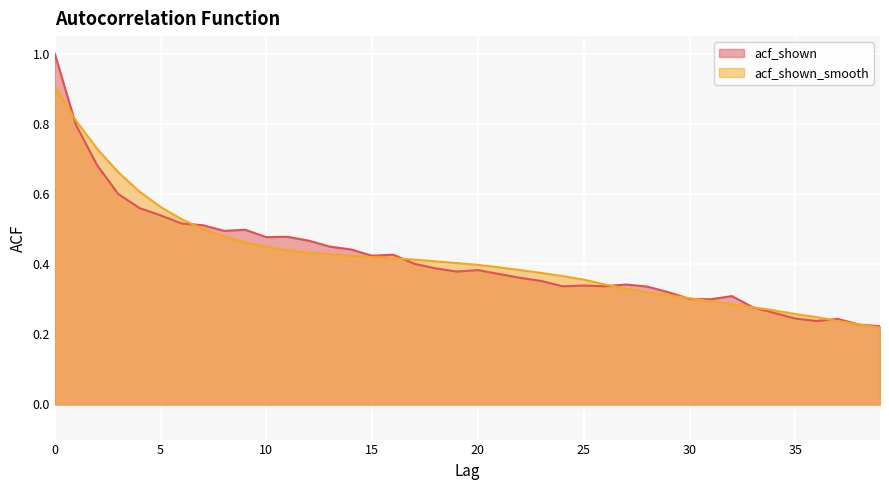

True or false: acf_shown_smooth and acf_shown intersect in this chart.

True